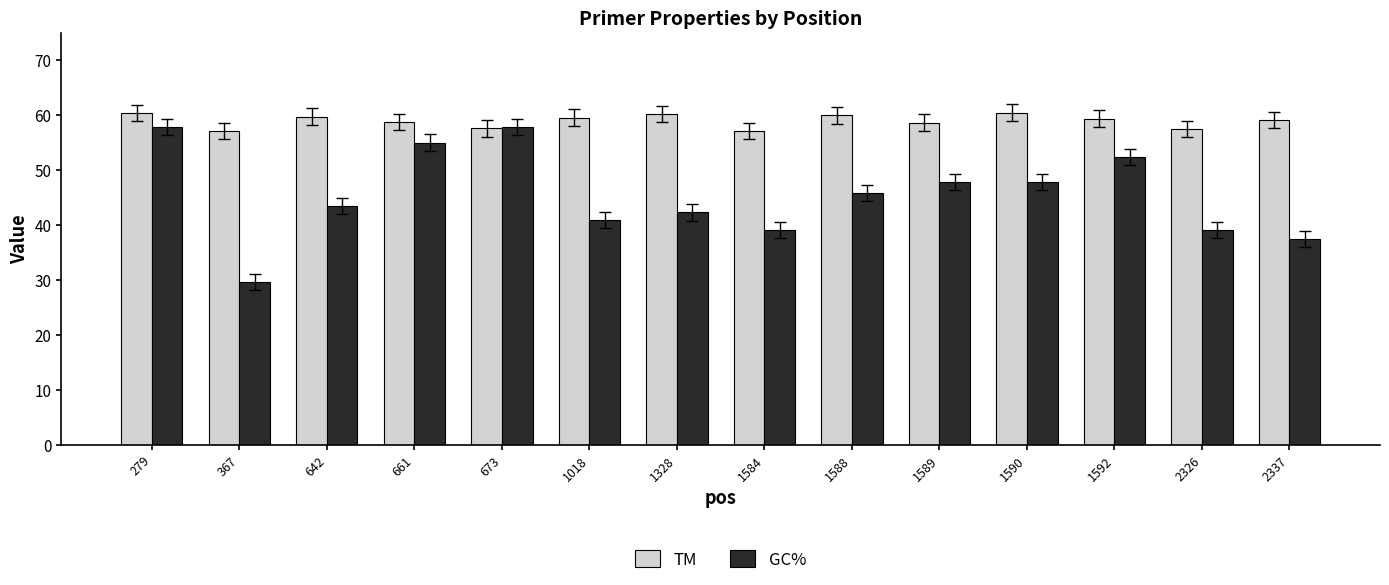

Is the value of TM at 1328 greater than the value of GC% at 2337?

Yes